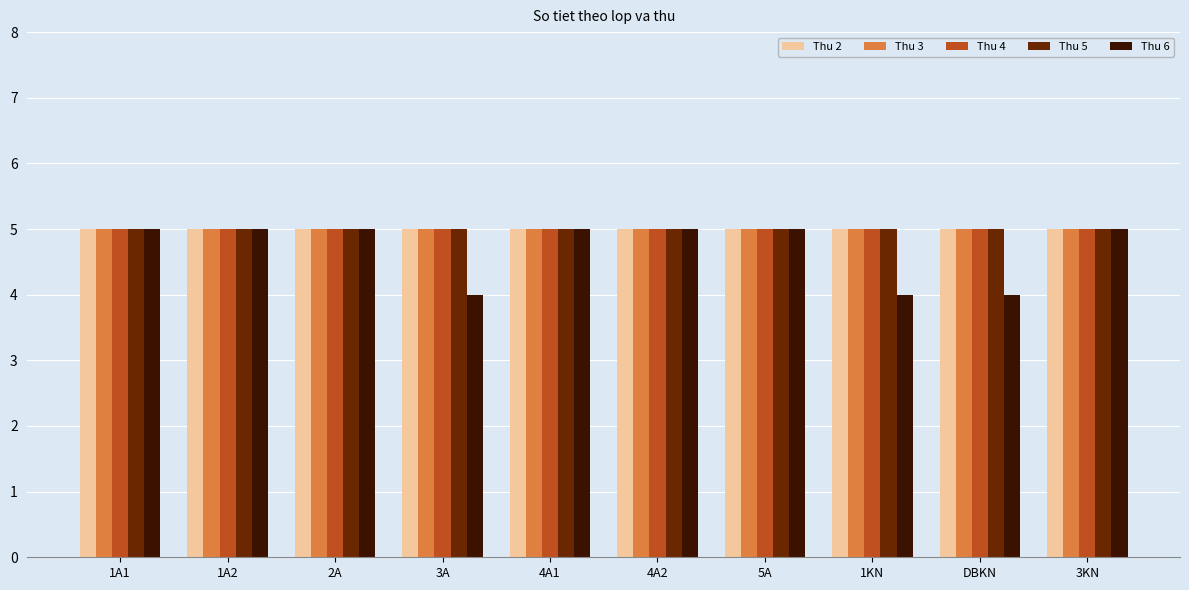

What is the total value across all series at 1A2?

25